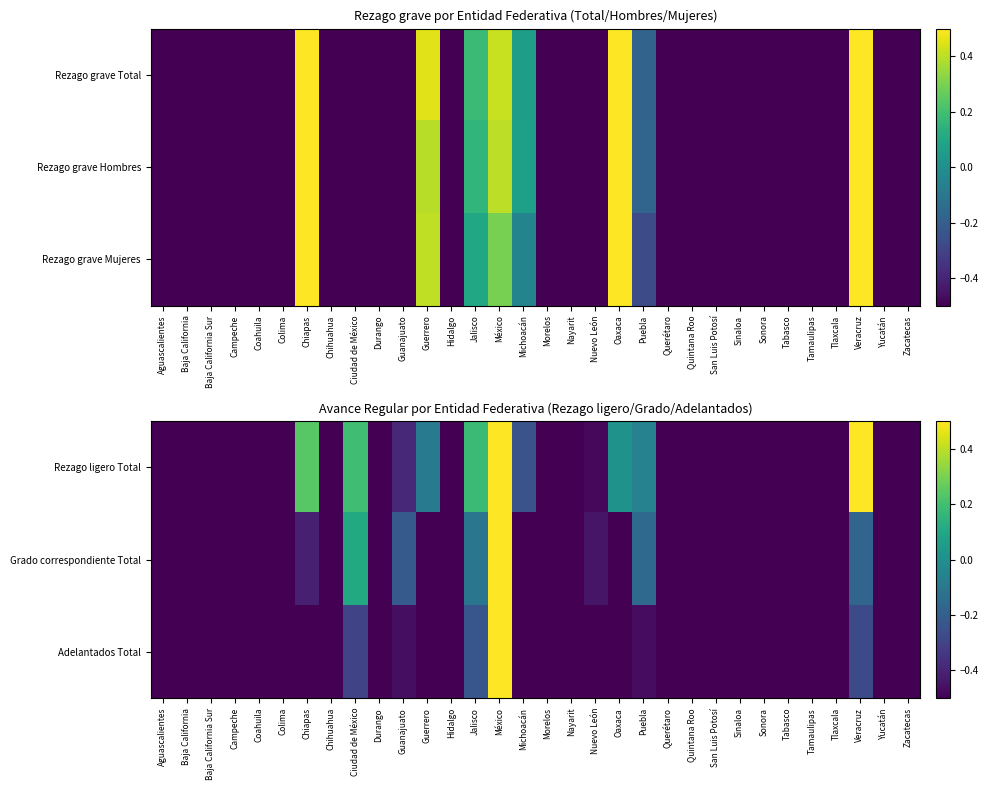

What is the sum of the Grado correspondiente Total values at Puebla and Coahuila?

-0.8